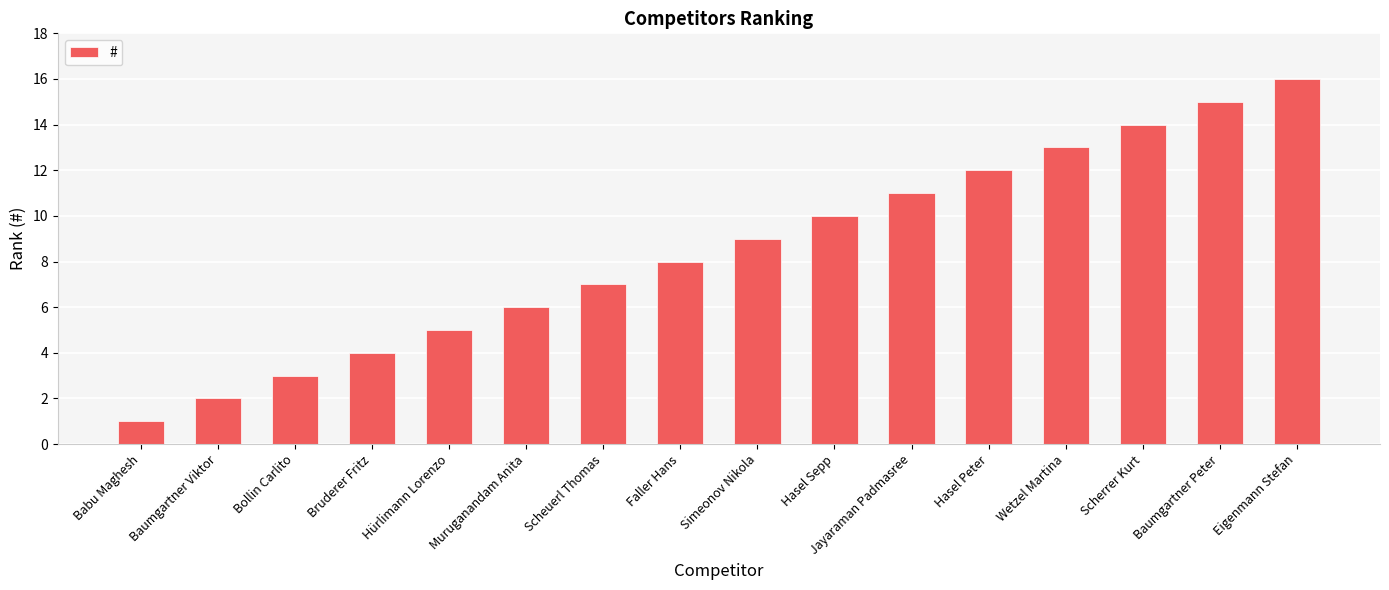

How many data points does each series have?

16